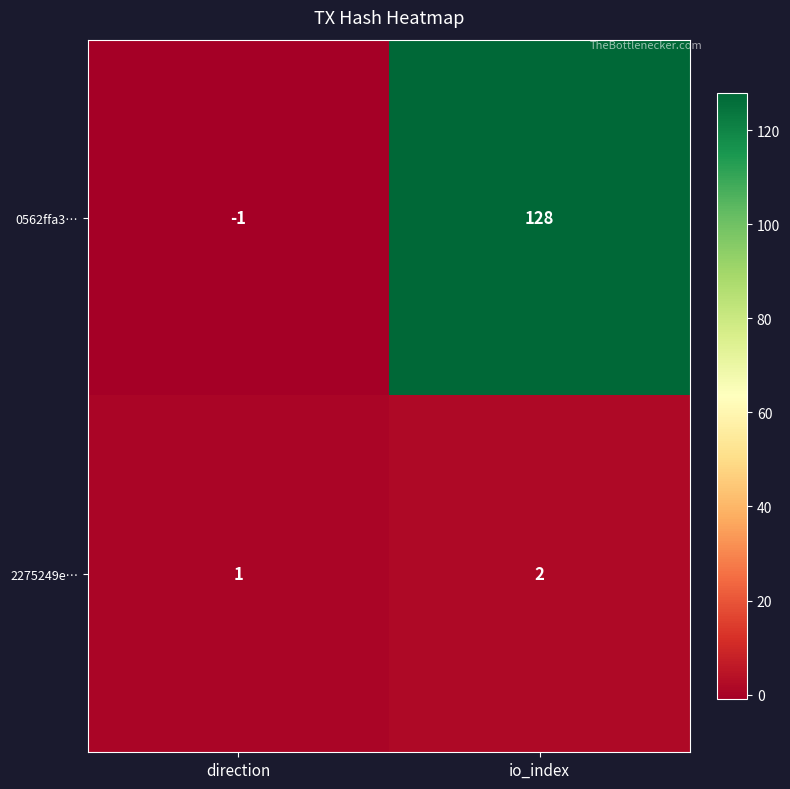

The value of 2275249e… at io_index is 2. True or false?

True